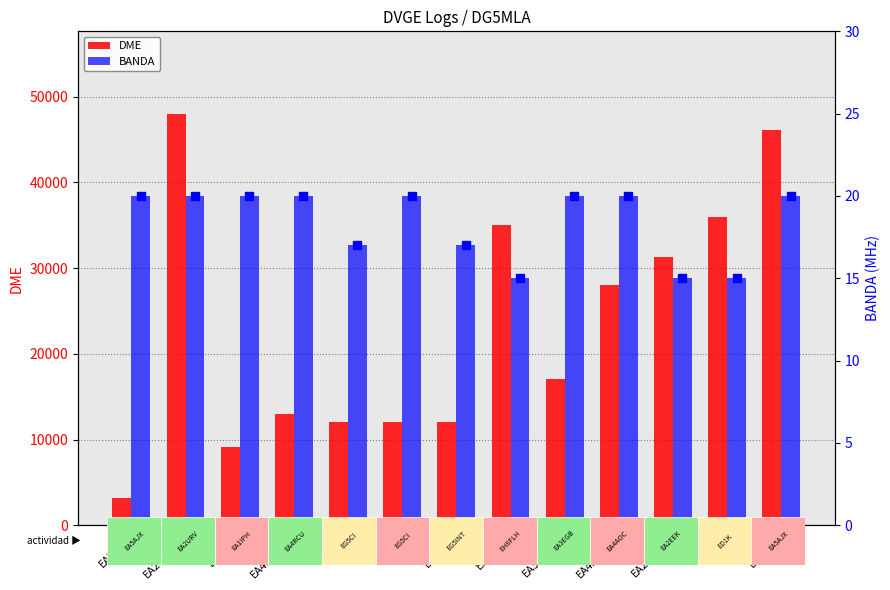

Which series has the widest spread of Y values?

DME